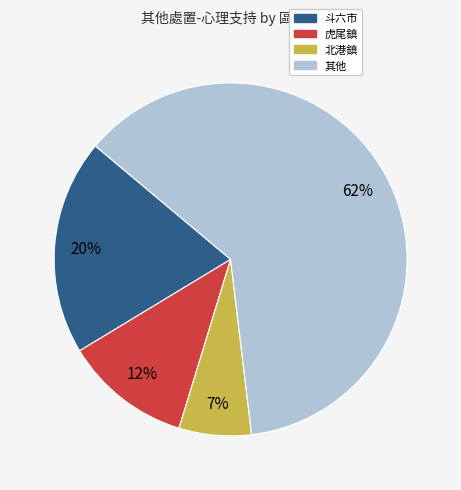

To the nearest percent, what is the average slice percentage?

25%